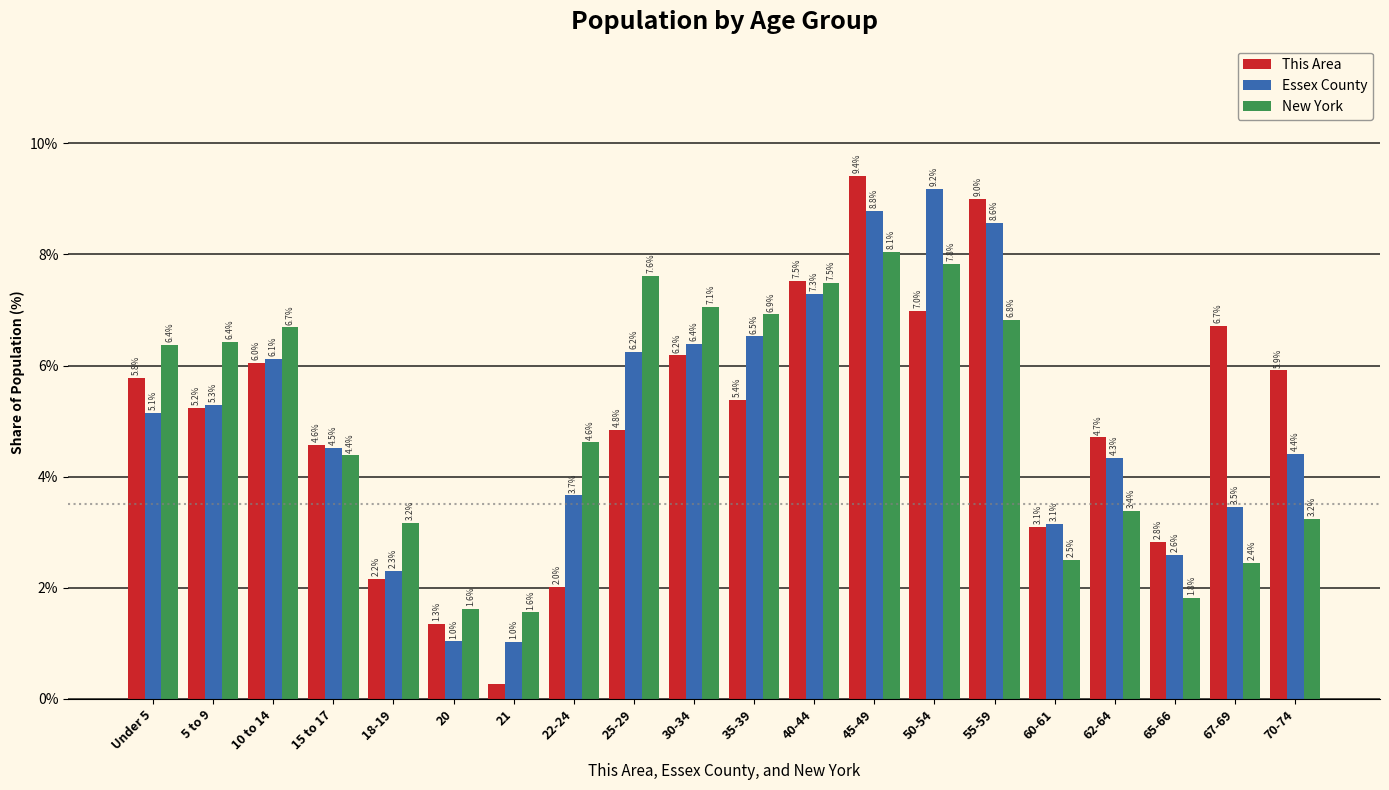

At how many categories does at least one series exceed 6?

11